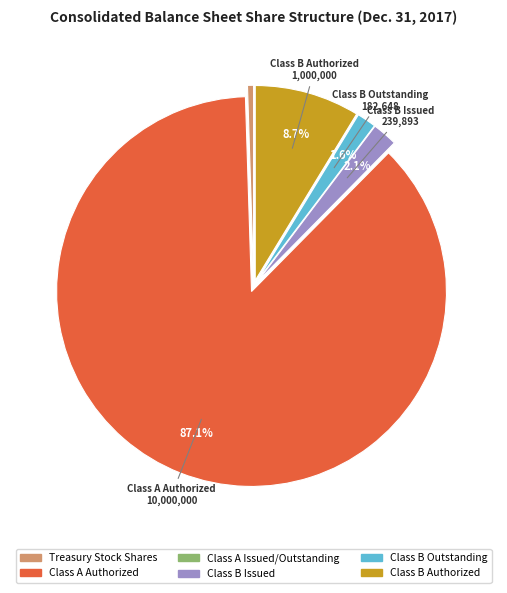

What is the ratio of the value at Class A Authorized to the value at Class B Authorized?

10.0